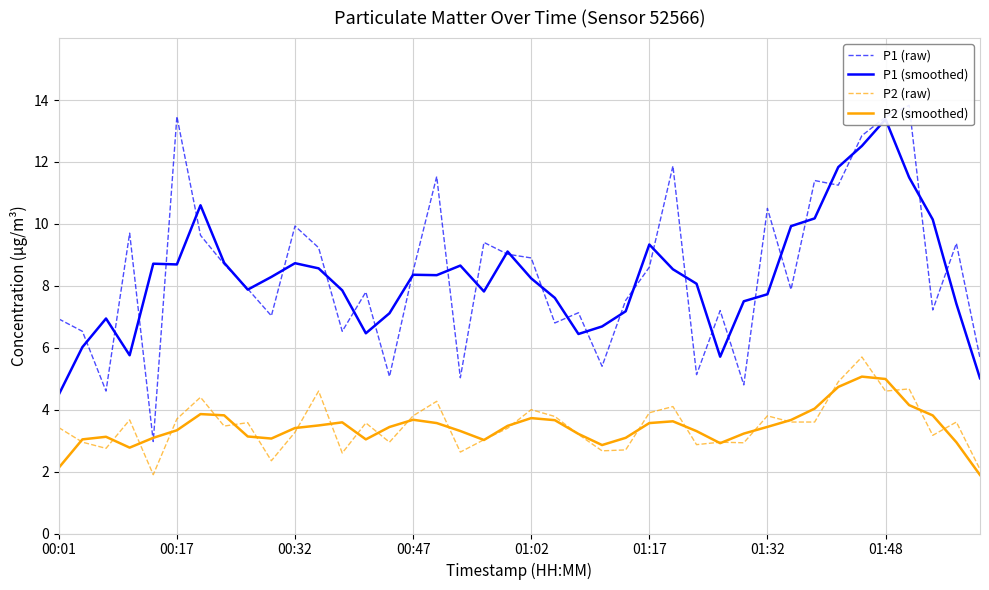

What is the minimum value shown in the chart?

1.9